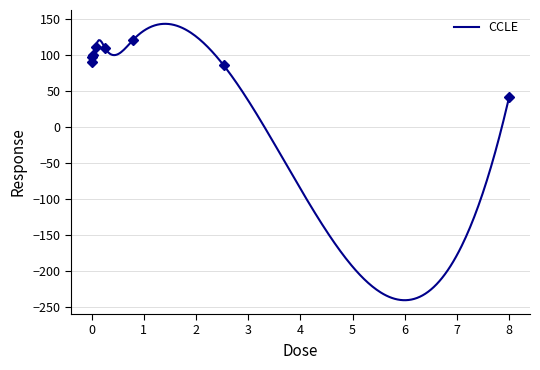

What is the sum of the values at 2.53 and 8.0?

128.0